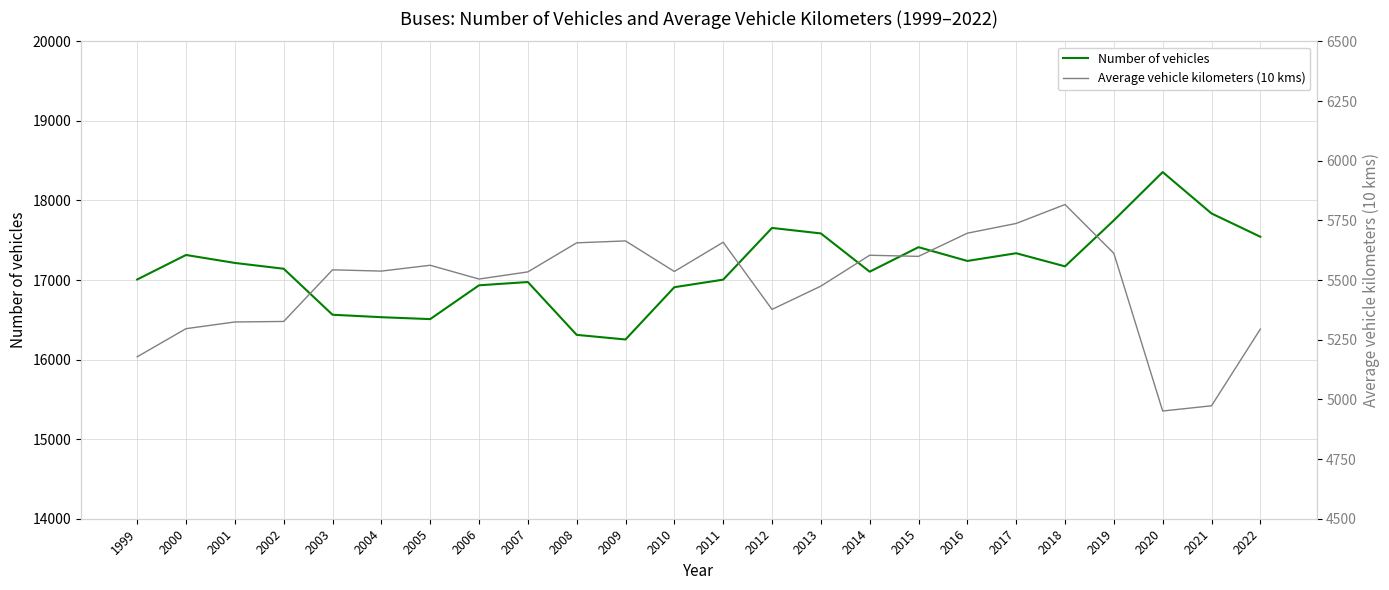

Rank the series by their maximum value, from highest to lowest.

Number of vehicles, Average vehicle kilometers (10 kms)